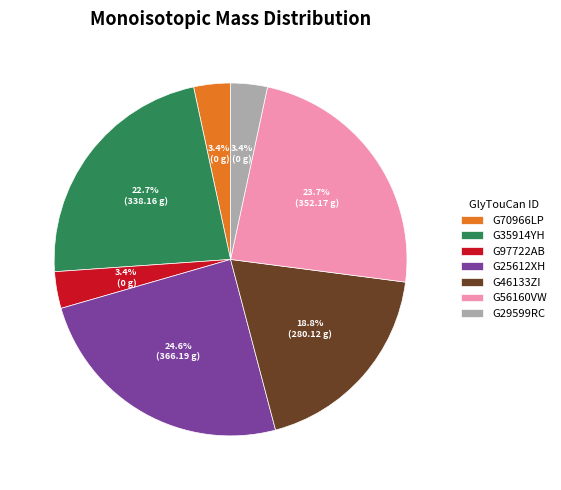

Between G97722AB and G35914YH, which is larger?

G35914YH